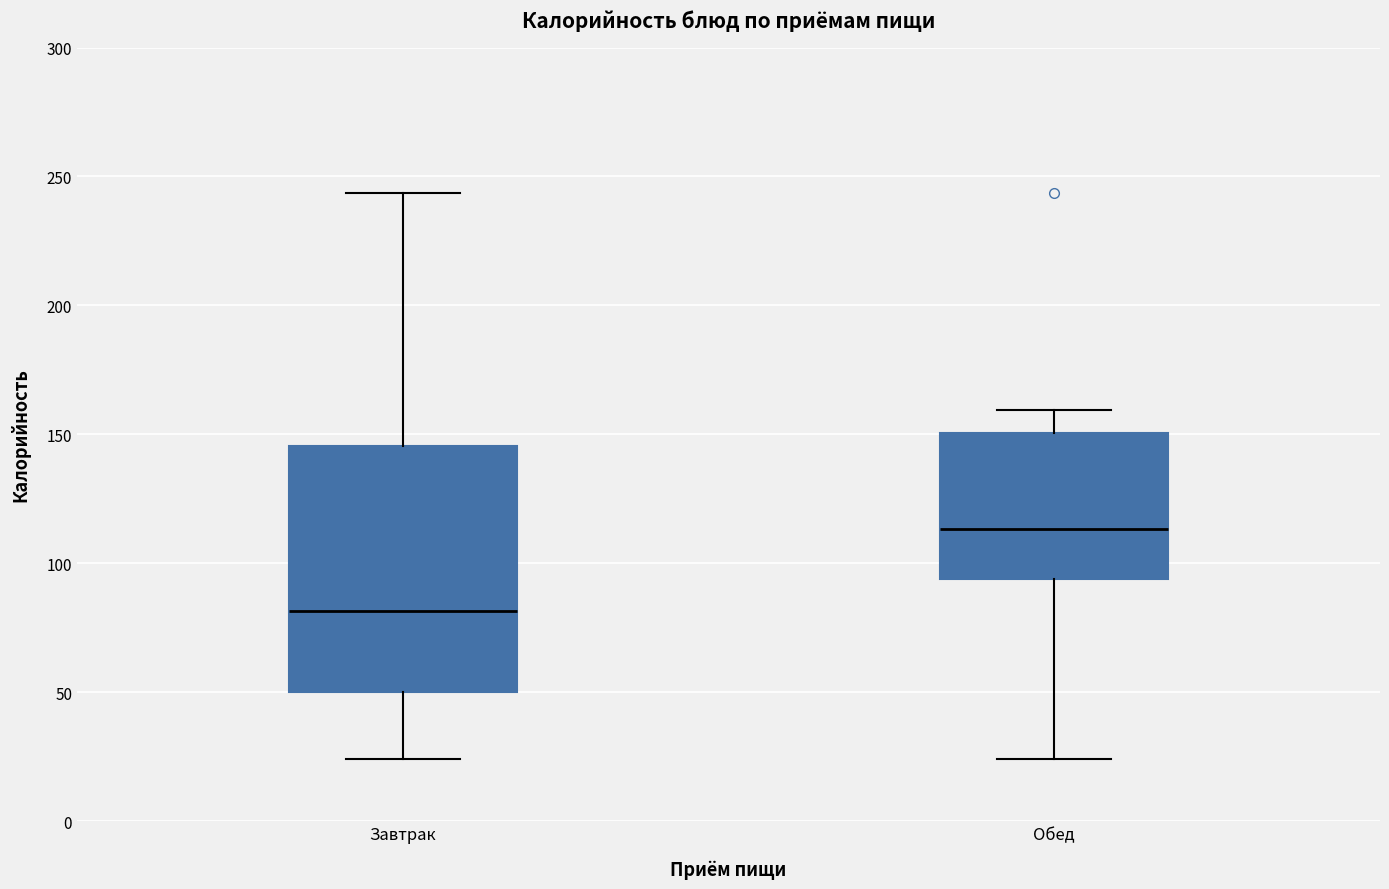

Reading left to right, read every box against the y-axis: the position of its median line, the range the box covers, and the ends of its whiskers. The values are not printed on the chart, so give them approximately, as read against the axis.

Завтрак: median 80, box 50 to 145, whiskers 25 to 245
Обед: median 115, box 95 to 150, whiskers 25 to 160